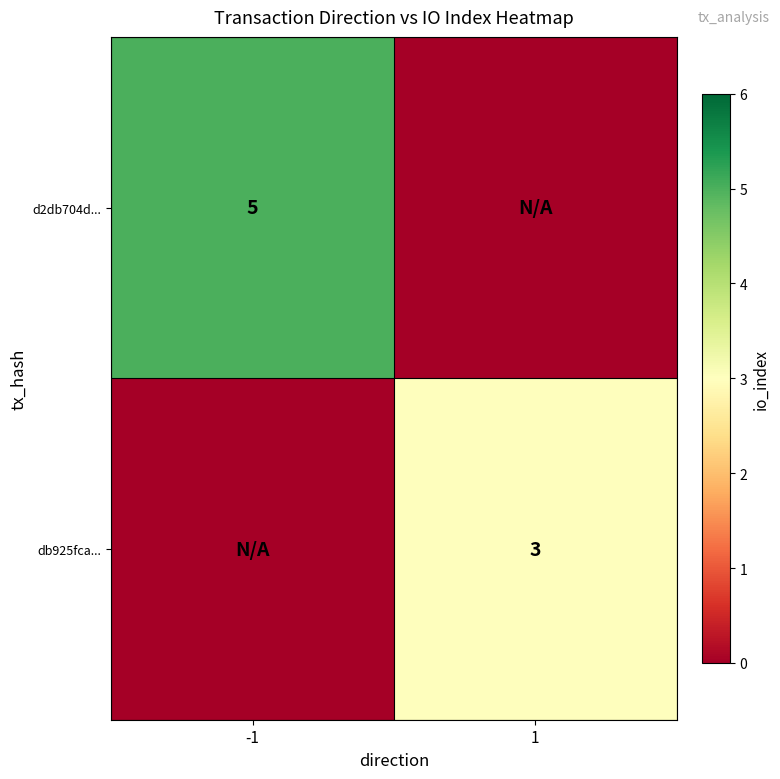

The value of d2db704d... at -1 is 5. True or false?

True